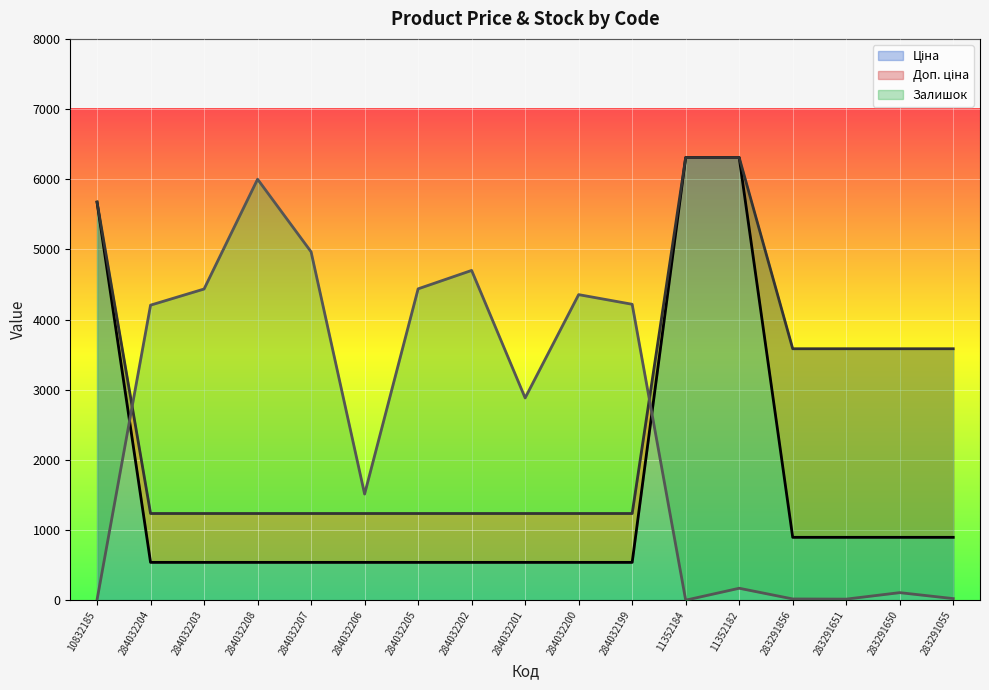

What is the sum of all Ціна values?

27264.9